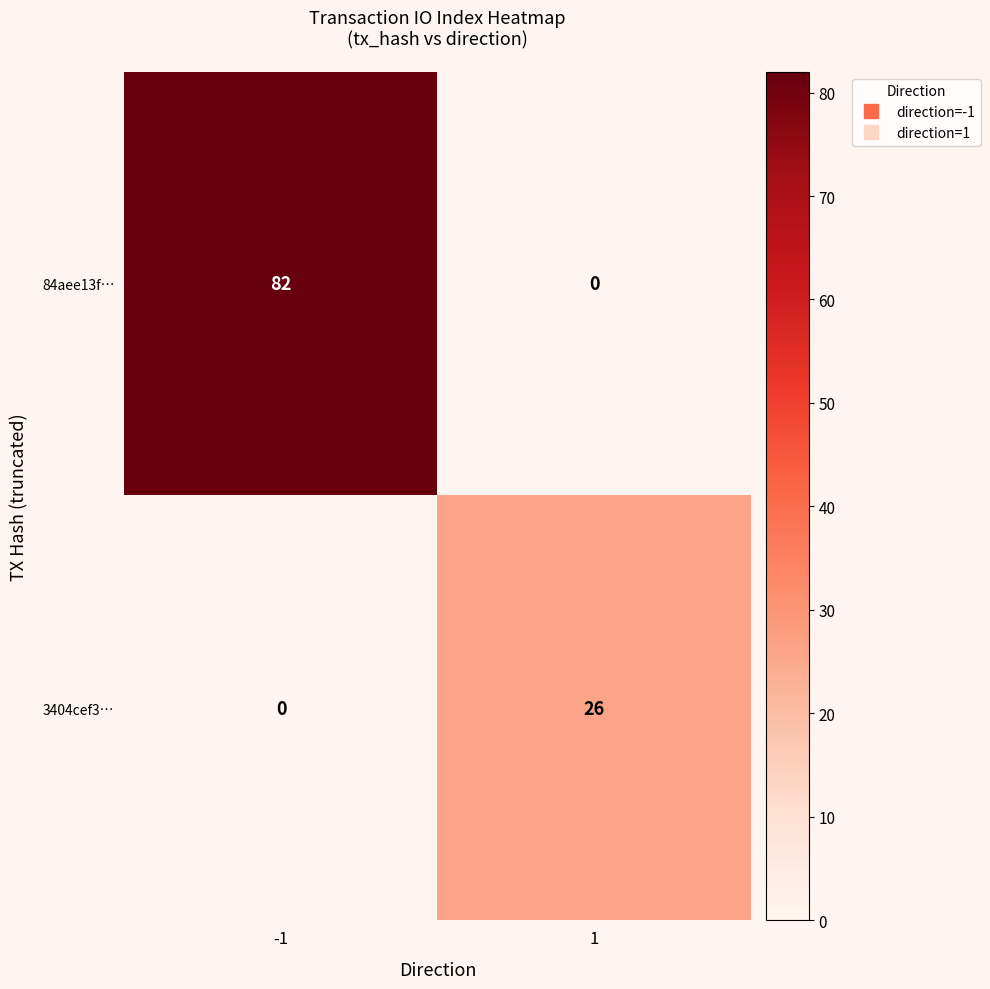

Between -1 and 1, which series saw the biggest shift?

84aee13f…